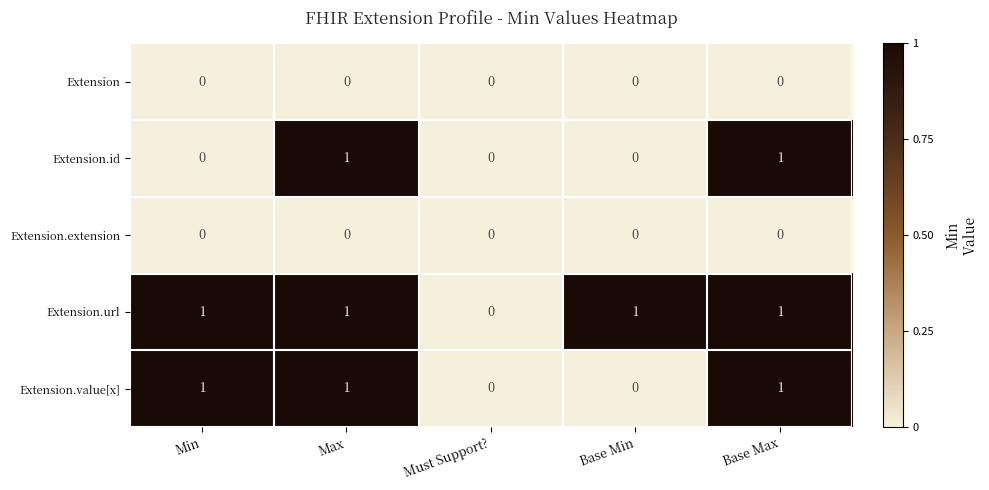

The Extension.extension series shows 0 at Base Max. True or false?

True